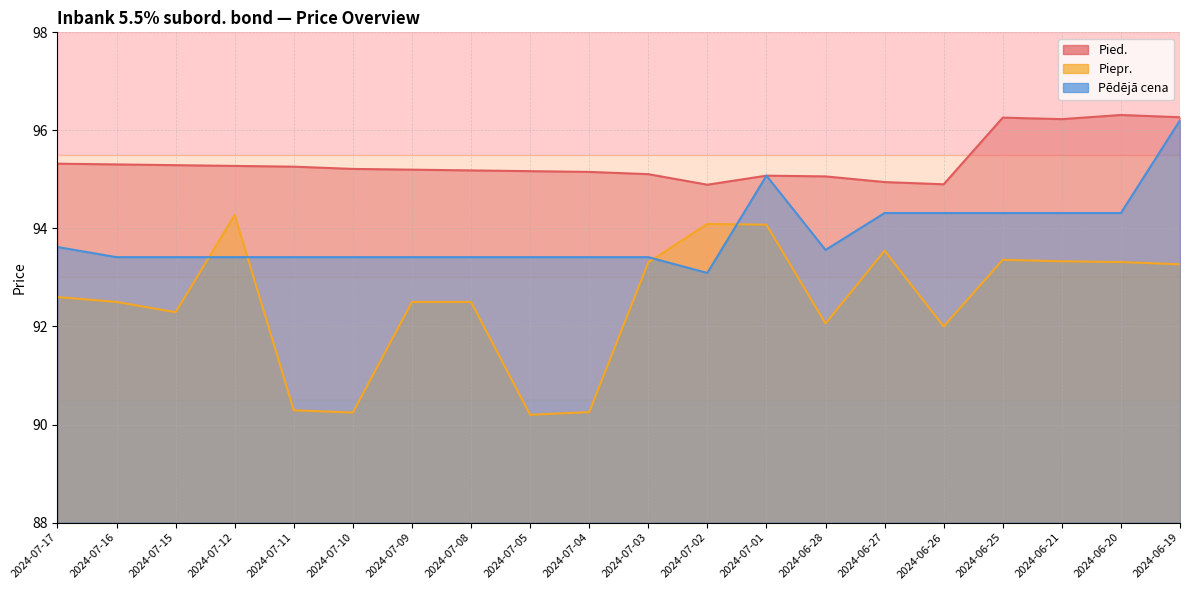

How many distinct data groups are displayed?

3